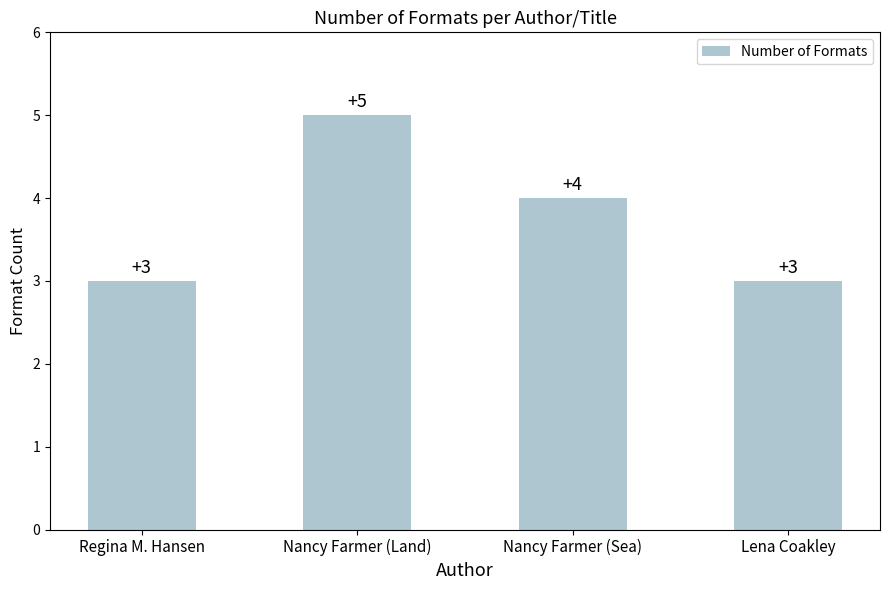

What is the ratio of the value at Regina M. Hansen to the value at Nancy Farmer (Land)?

0.6